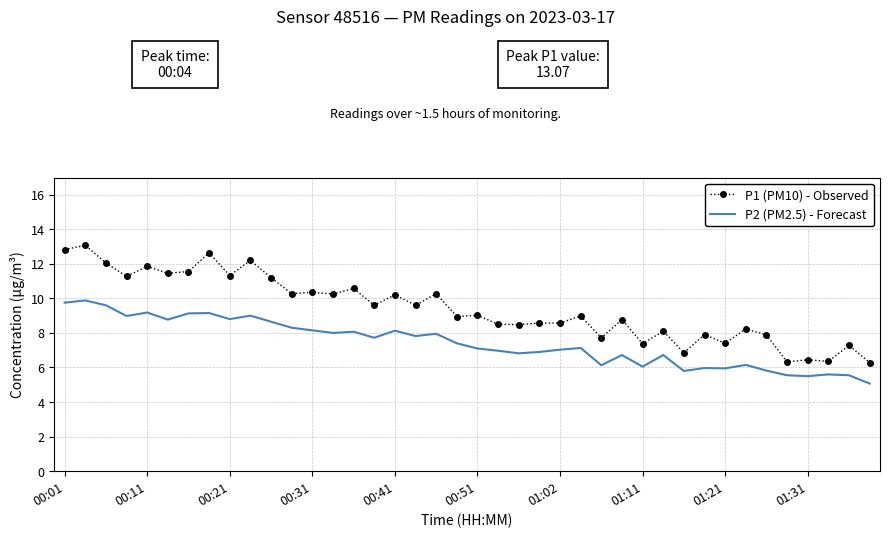

Which series has the widest spread of values?

P1 (PM10) - Observed